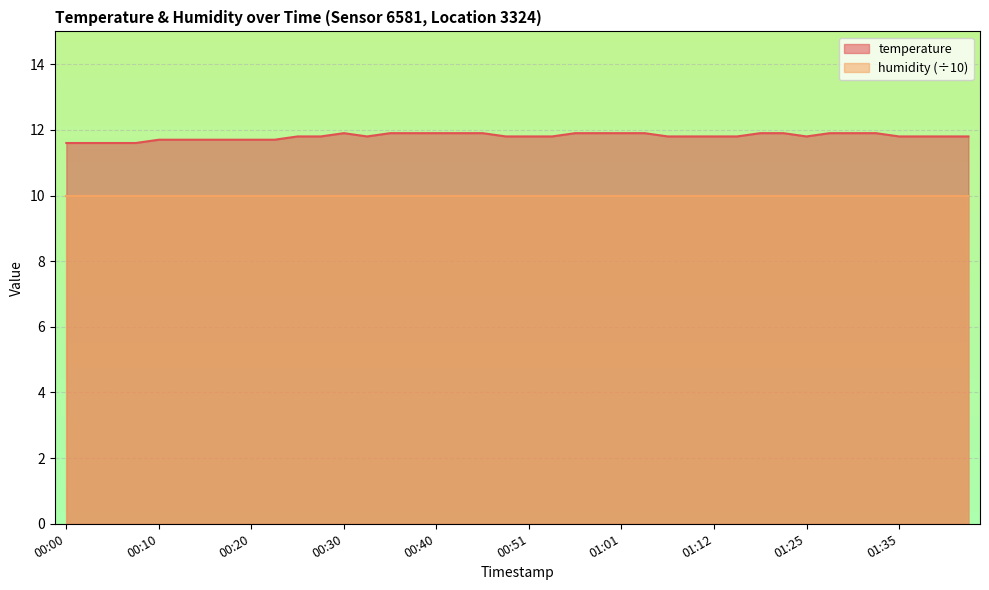

What is the approximate value at 01:35?

11.8